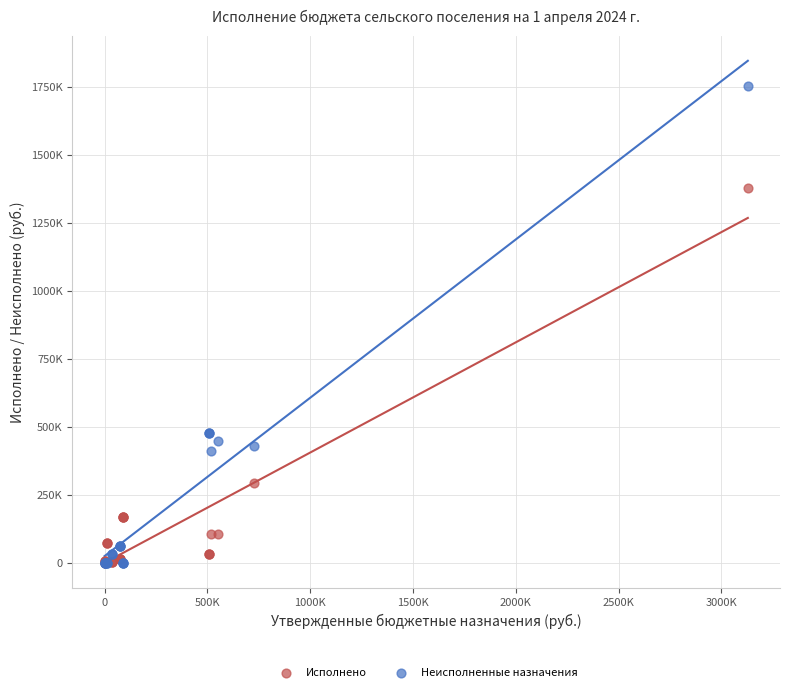

What are all the series names shown in the legend?

Исполнено, Неисполненные назначения